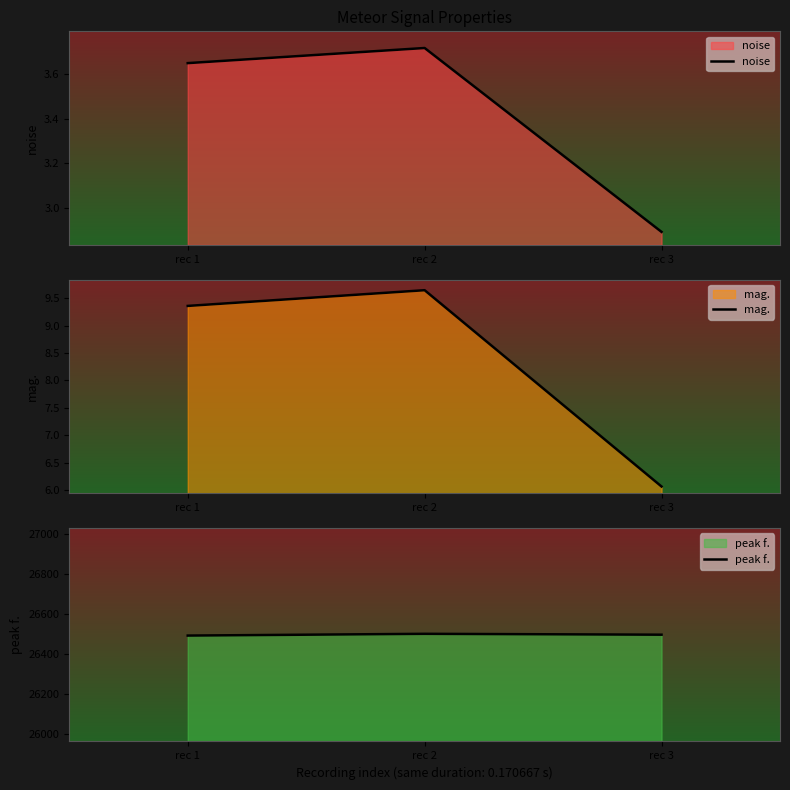

What is the difference between the highest and lowest values at rec 3?

26494.7